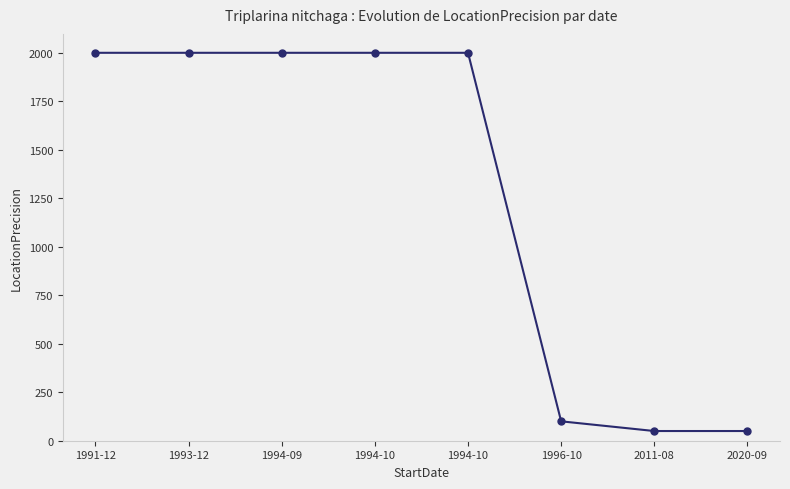

Rank the categories by value from highest to lowest.

1991-12, 1993-12, 1994-09, 1994-10, 1994-10, 1996-10, 2011-08, 2020-09